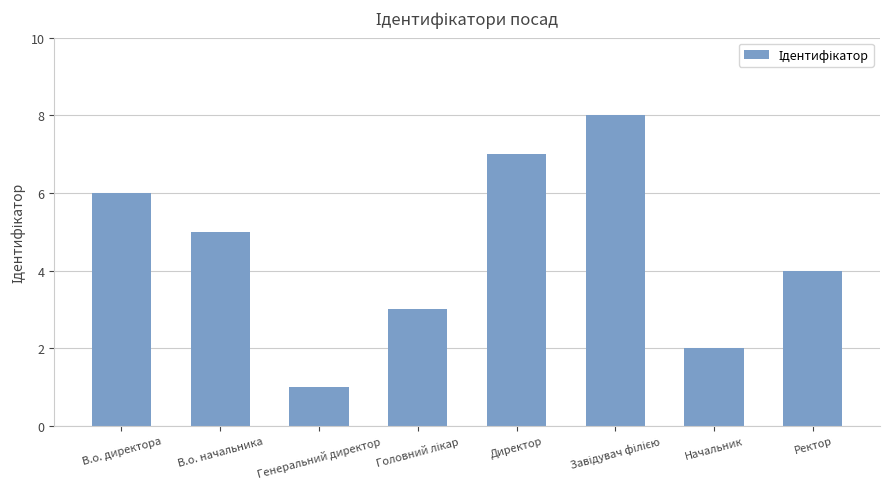

What is the label of the 8th bar from the left?

Ректор